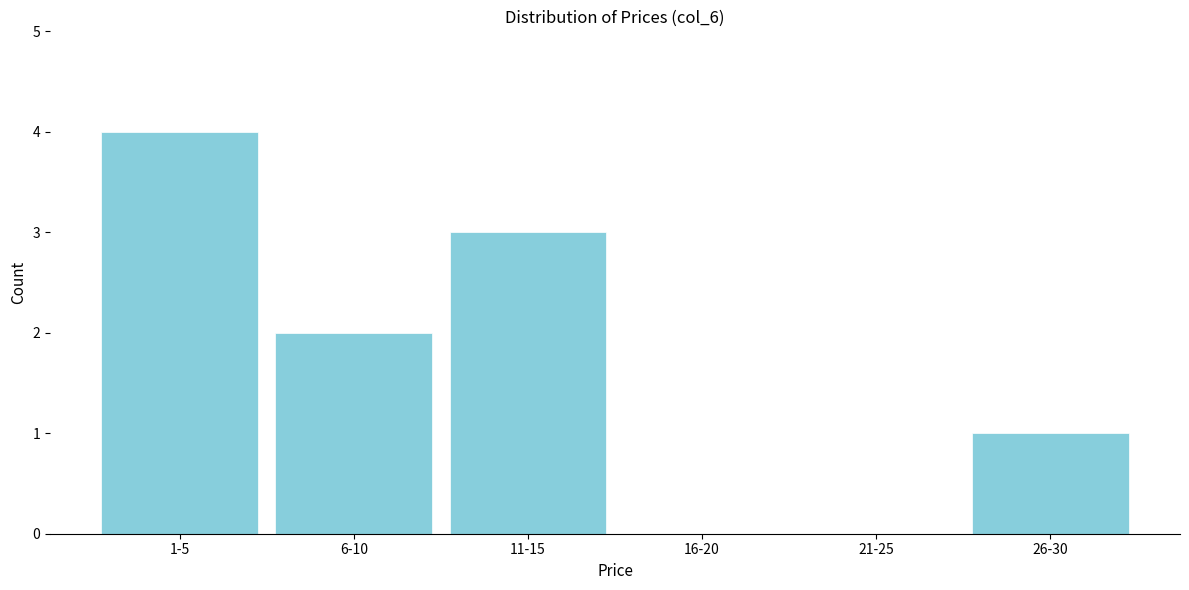

Reading left to right, what are all the values shown in this chart?

1-5=4	6-10=2	11-15=3	16-20=0	21-25=0	26-30=1